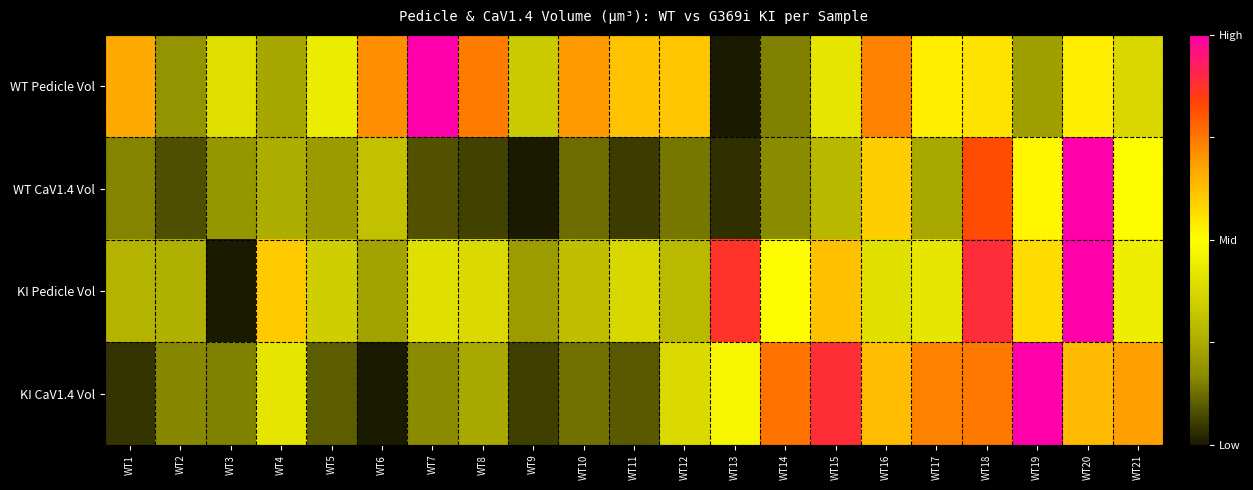

Which series has the largest range (max minus min)?

WT Pedicle Vol